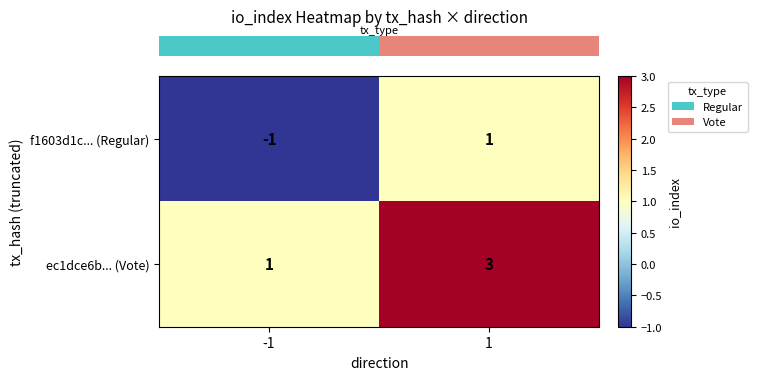

What is the spread (max minus min) of values at -1?

2